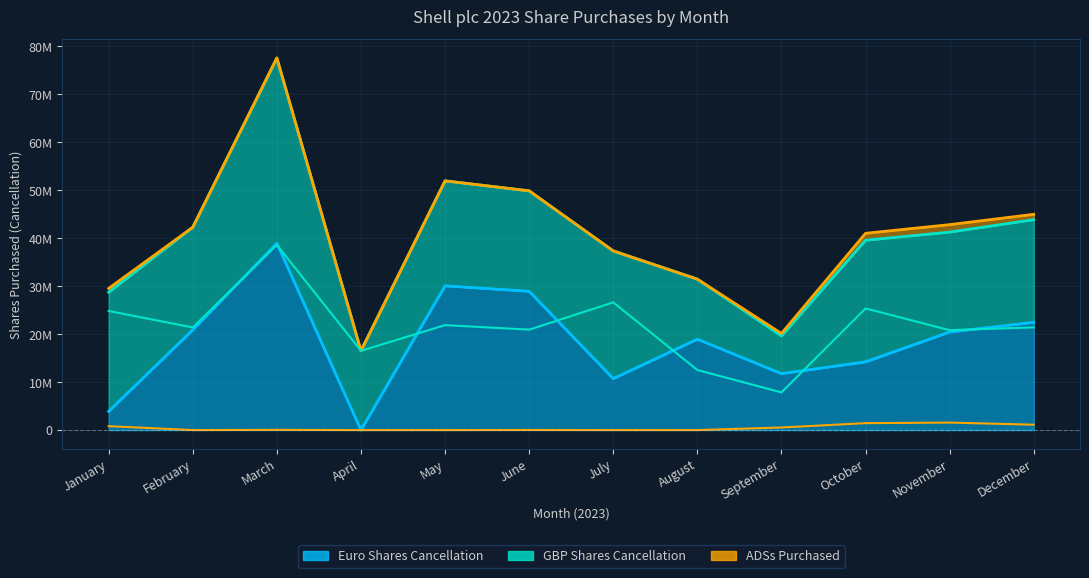

Where is the first local minimum for Euro Shares Cancellation?

April